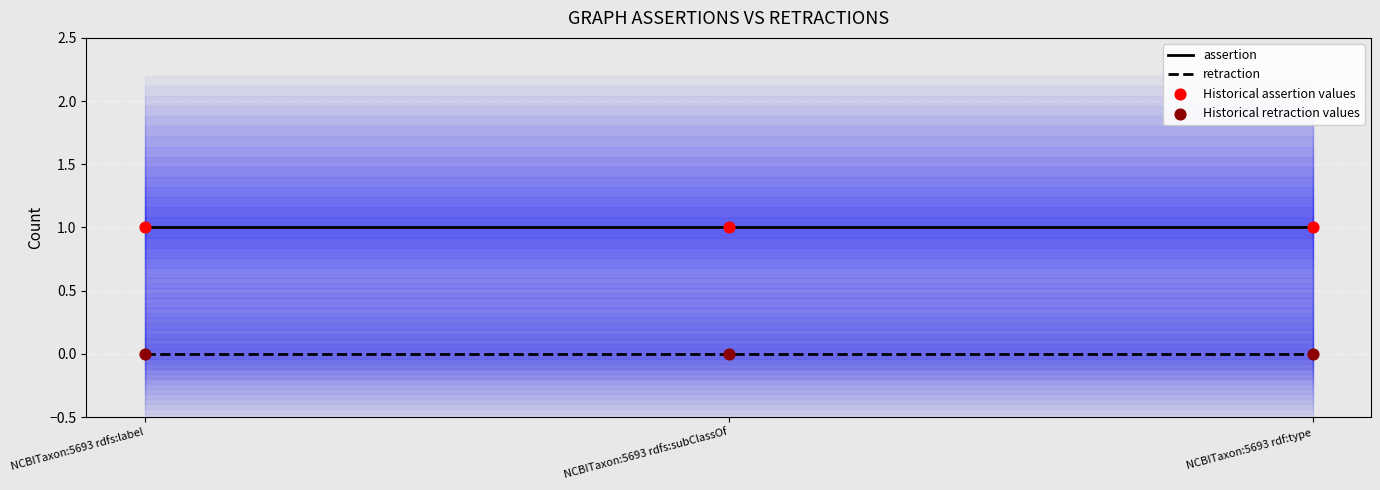

Which series reaches the minimum Y coordinate?

retraction